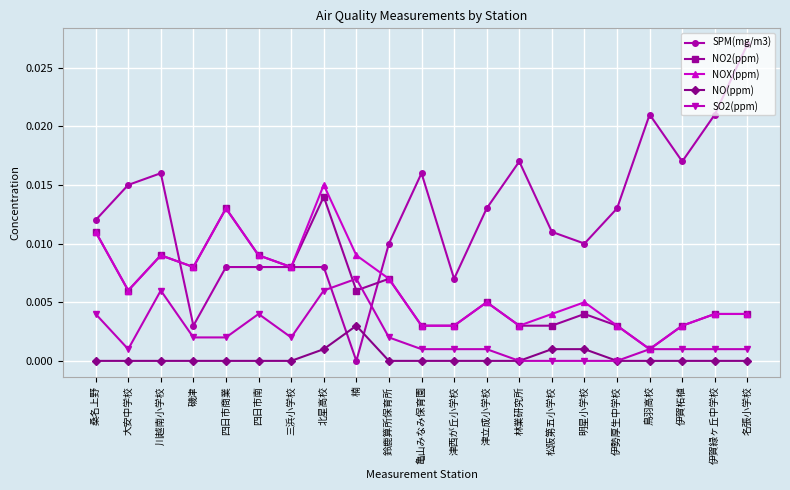

True or false: NOX(ppm) has more than 1 points higher than both neighbors.

True